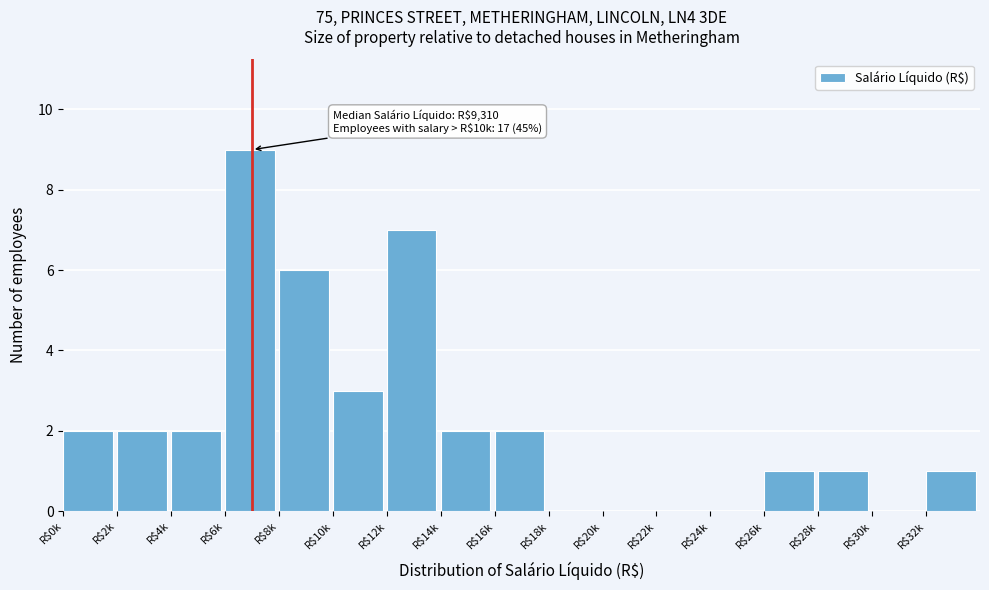

What is the greatest value displayed?

9